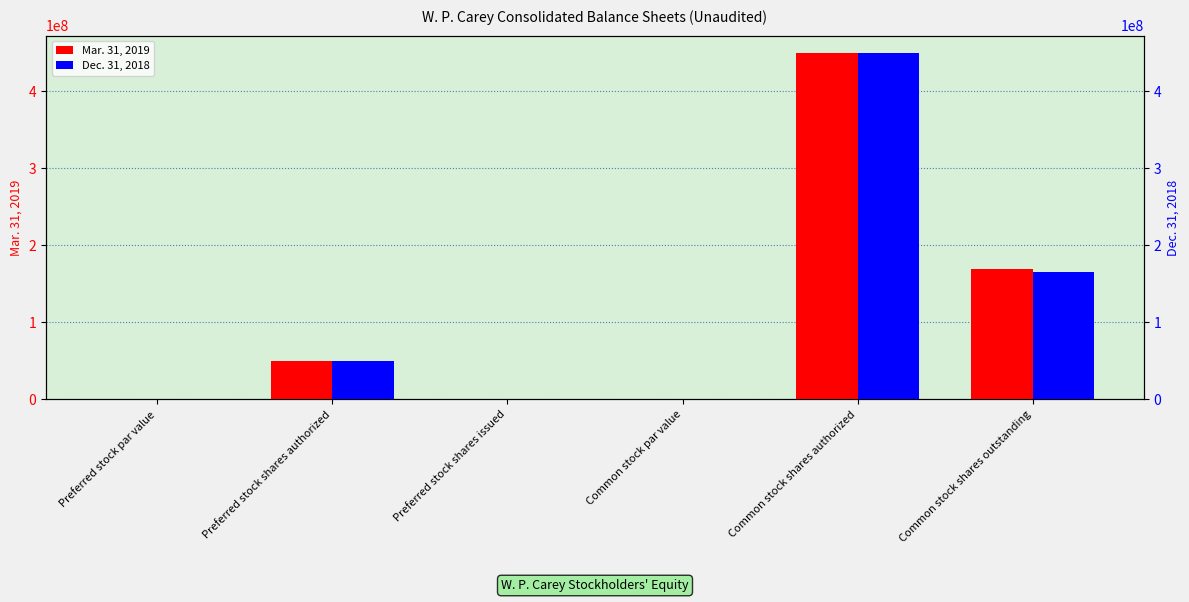

How many bars are there in total?

12